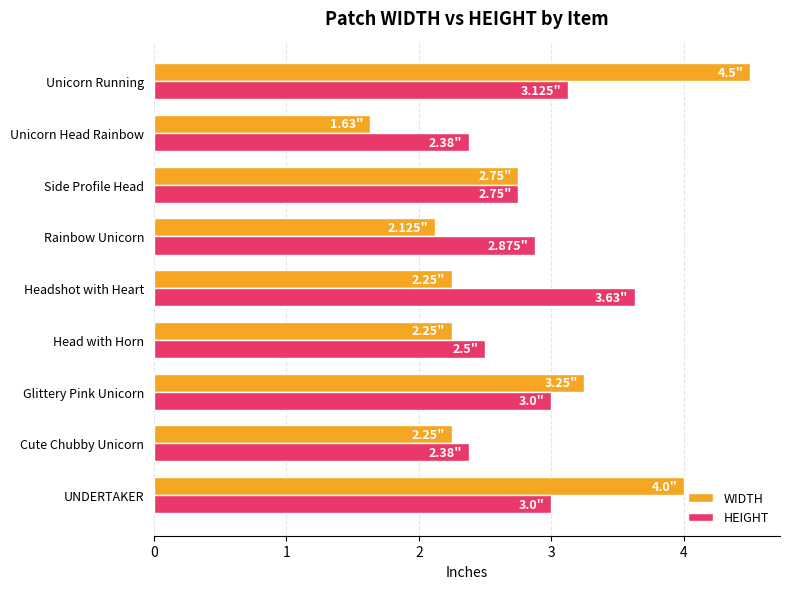

Which series has the largest total across all categories?

HEIGHT